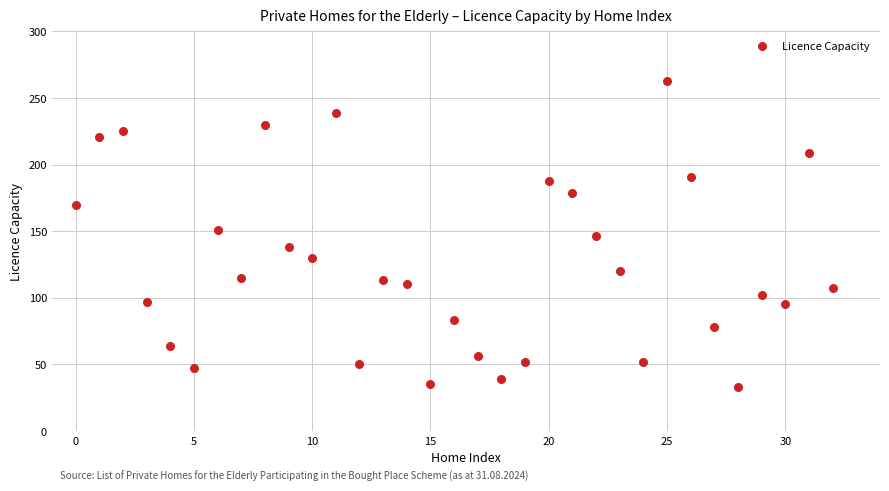

What is the range of Y values (max minus min)?

230